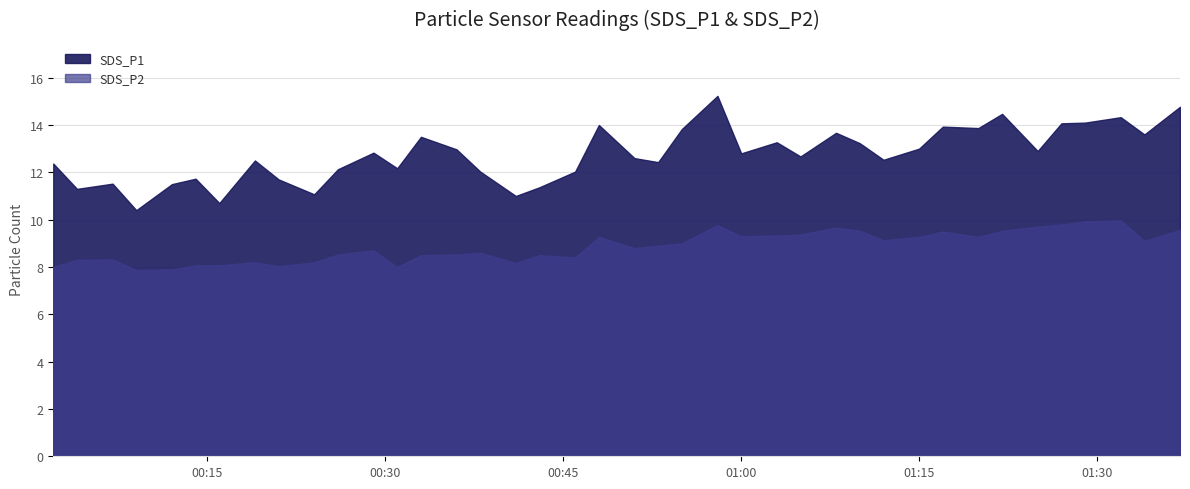

What position from the right is 2023/03/02 00:51?

20